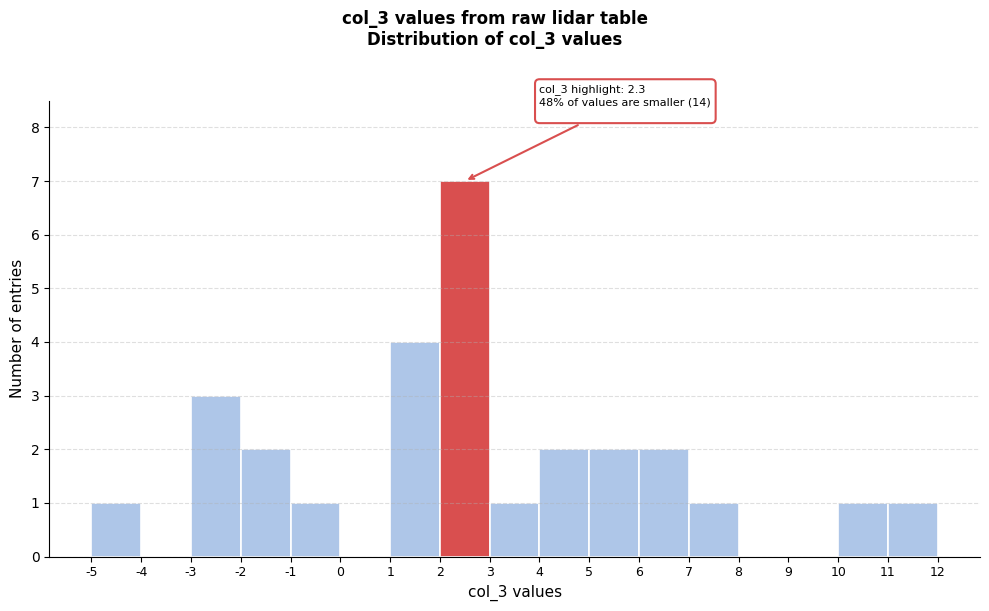

Over which range of the x-axis is the bar tallest?

2 to 3